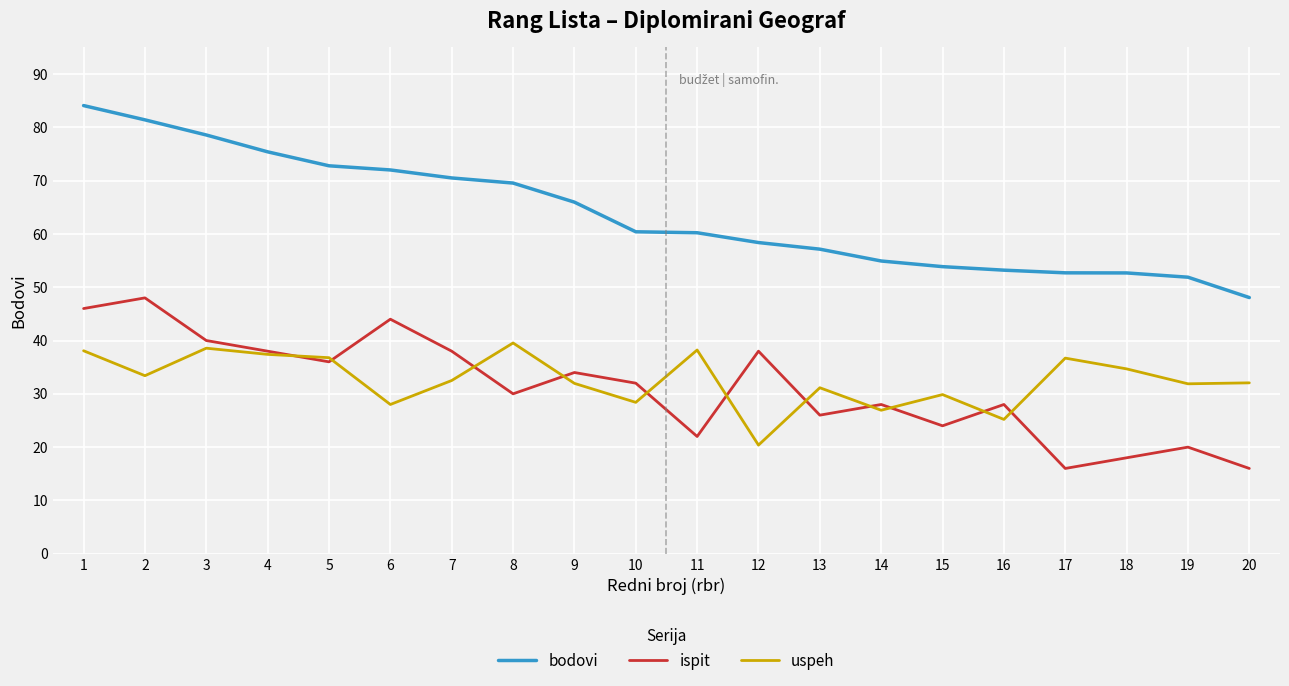

At 13, list the series in order from smallest to largest.

ispit, uspeh, bodovi